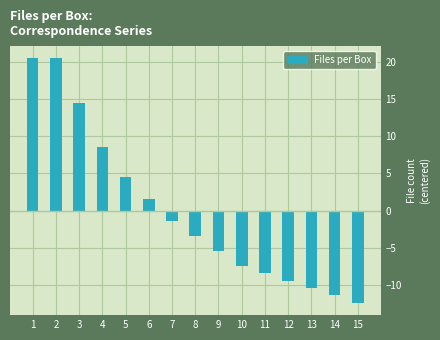

The chart shows a value of -3.2 at 15. True or false?

False